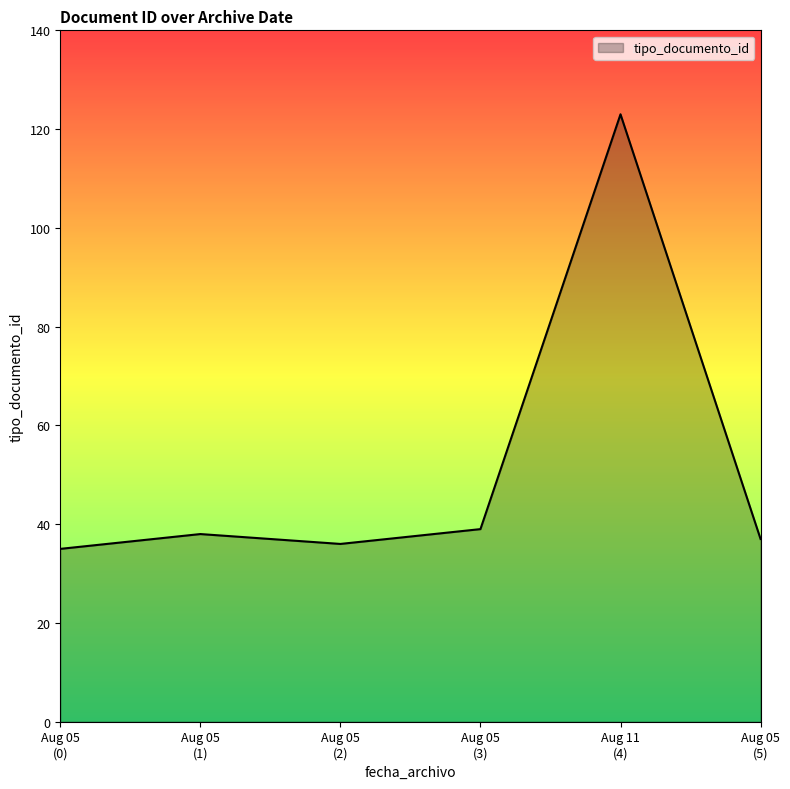

What is the average value?

51